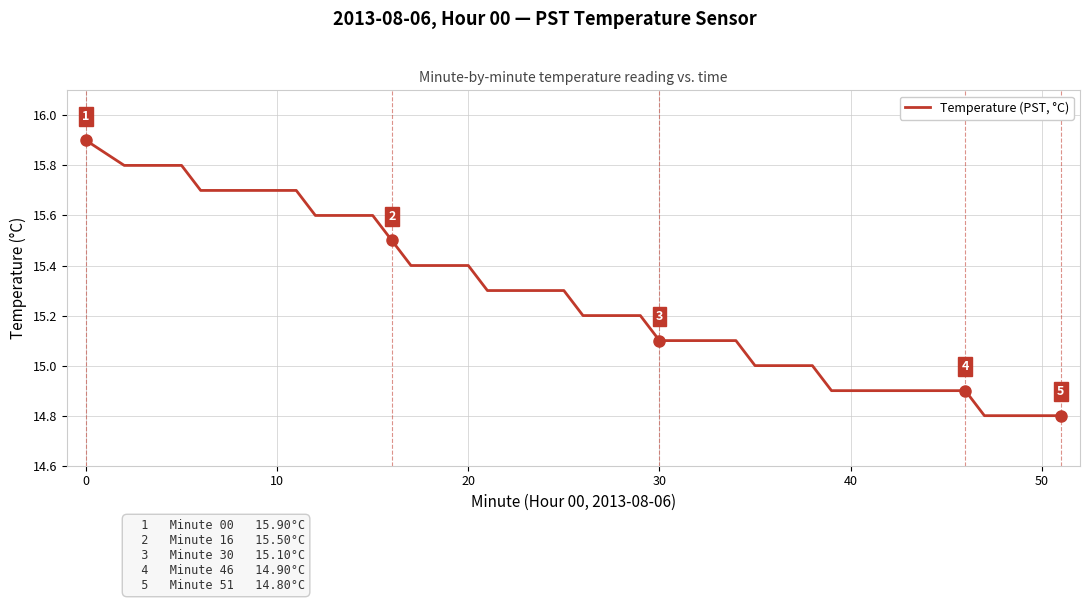

What is the maximum value shown in the chart?

15.9